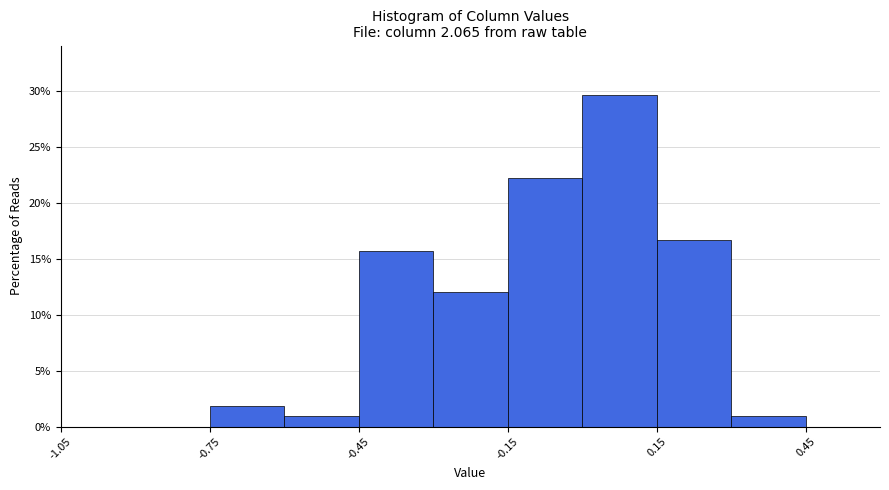

Around what value on the x-axis is the tallest bar? Give the approximate position of its centre, as read against the axis.

0.10